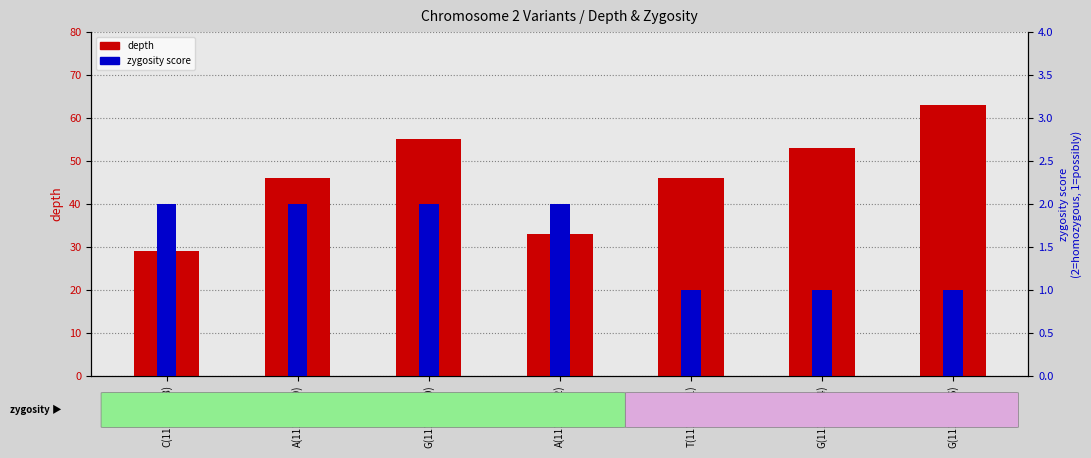

Is the value of zygosity score at A(111354882) greater than the value of depth at G(111354884)?

No